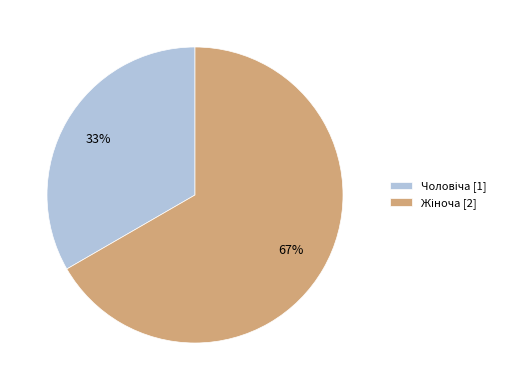

Is there a majority slice in this chart?

Yes